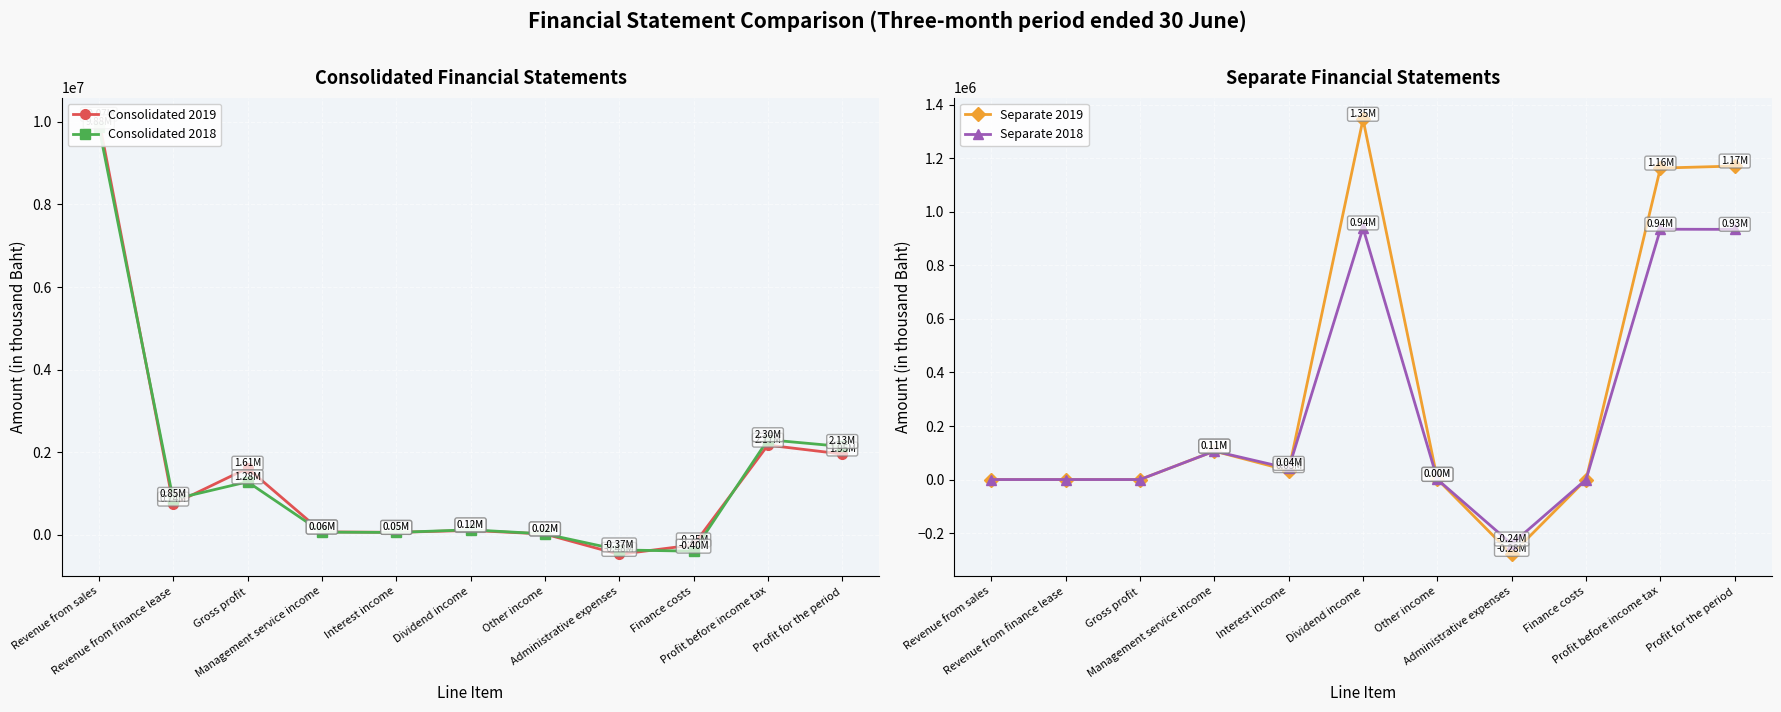

What is the label of the 5th point from the right?

Other income